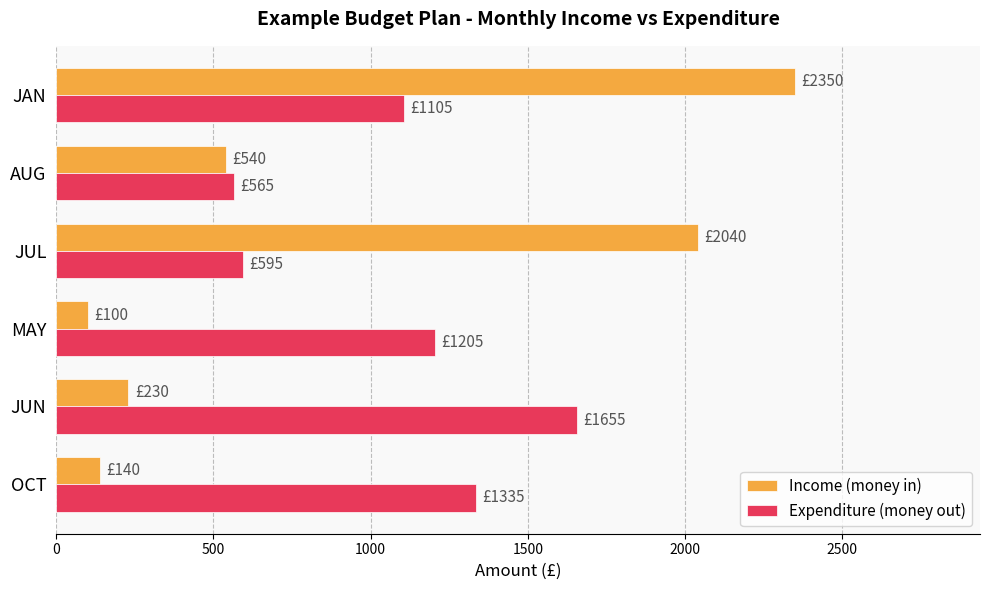

Which series has the largest total across all categories?

Expenditure (money out)